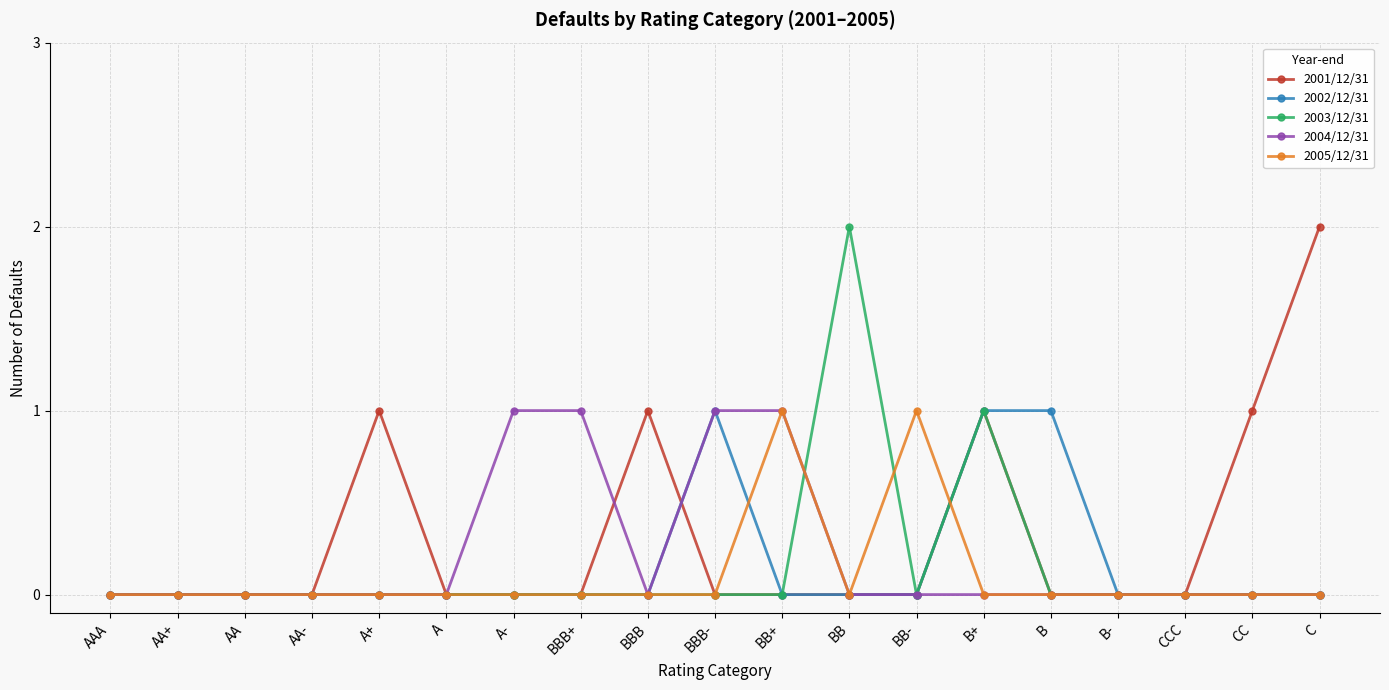

What is the label of the 15th point from the left?

B